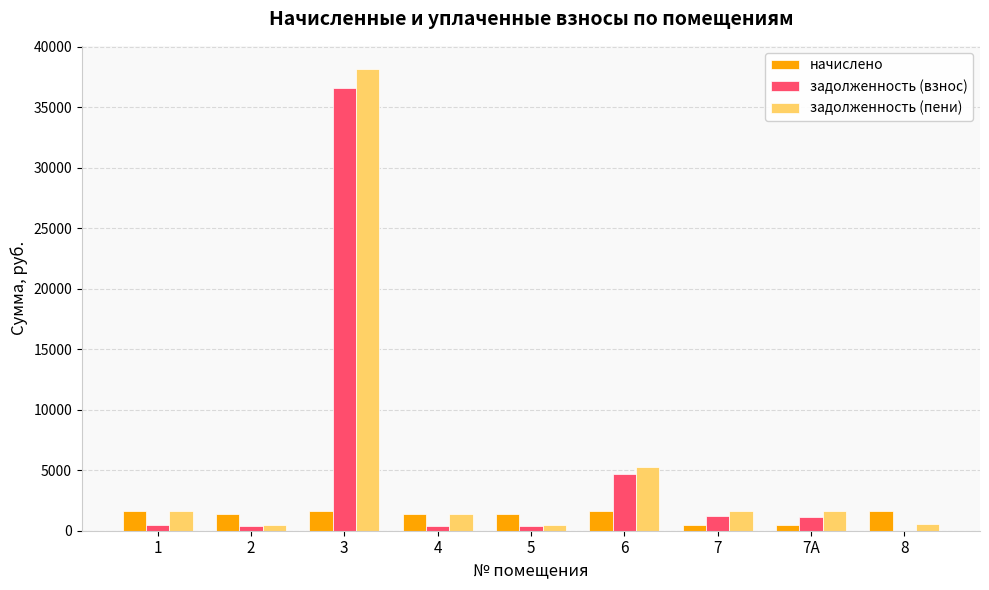

What is the sum of all задолженность (пени) values?

51111.7